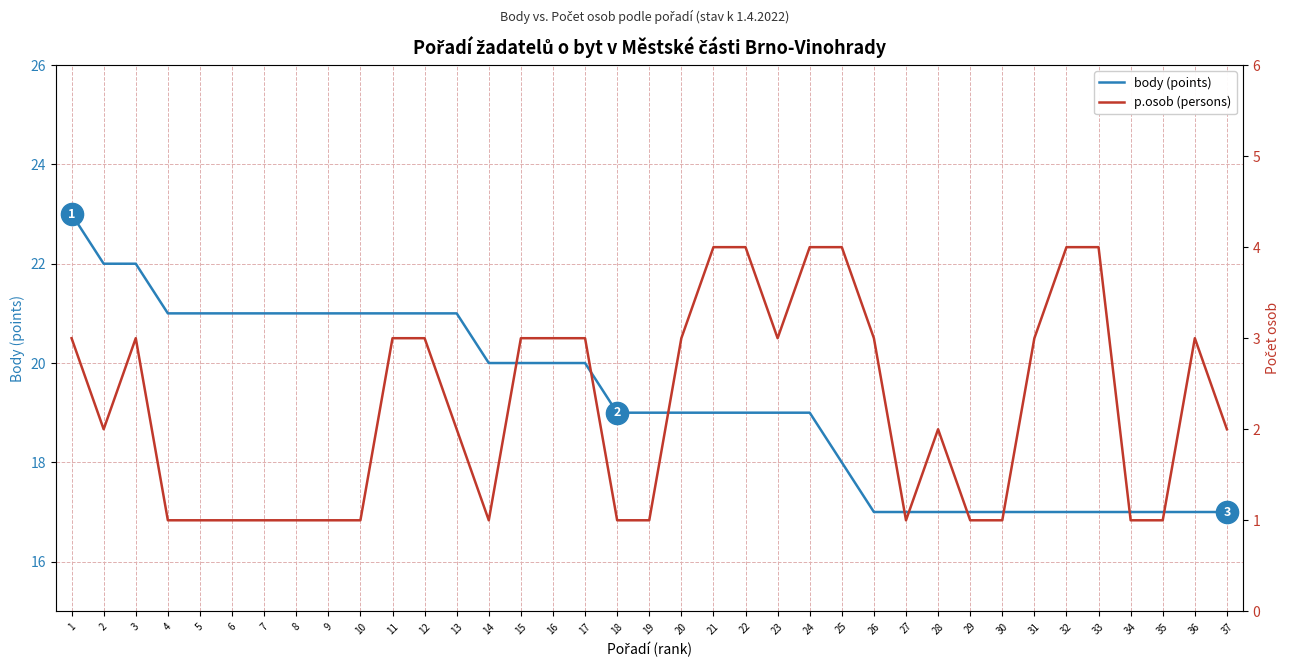

True or false: body (points) and p.osob (persons) intersect in this chart.

False